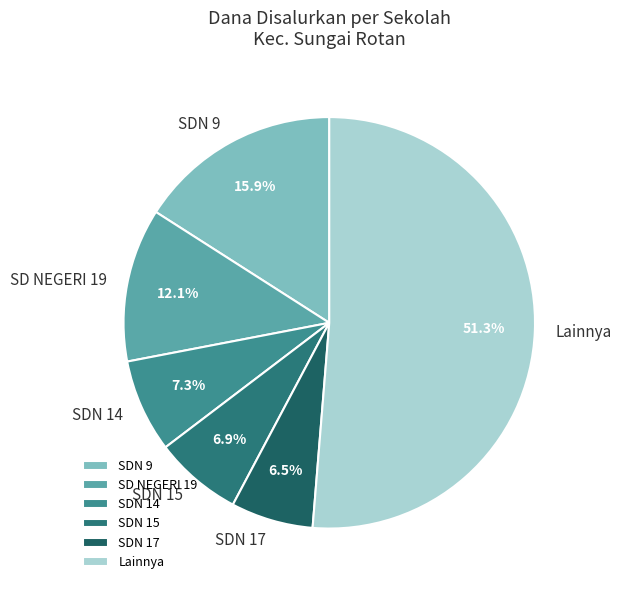

Which category has the biggest portion of the pie?

Lainnya